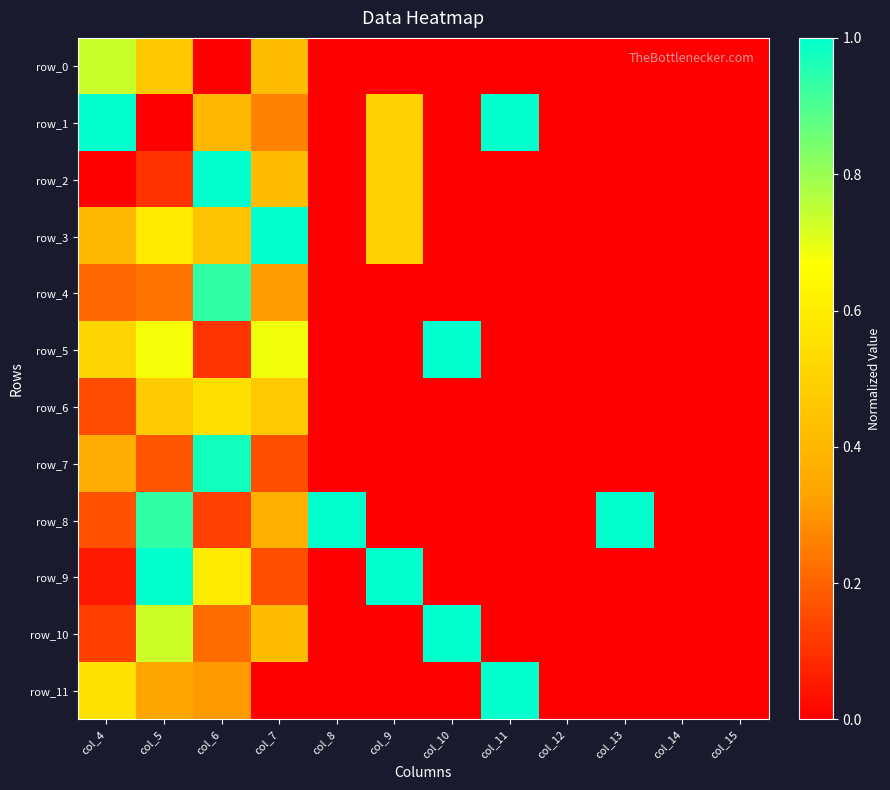

How many values in the row_6 series exceed 0?

4